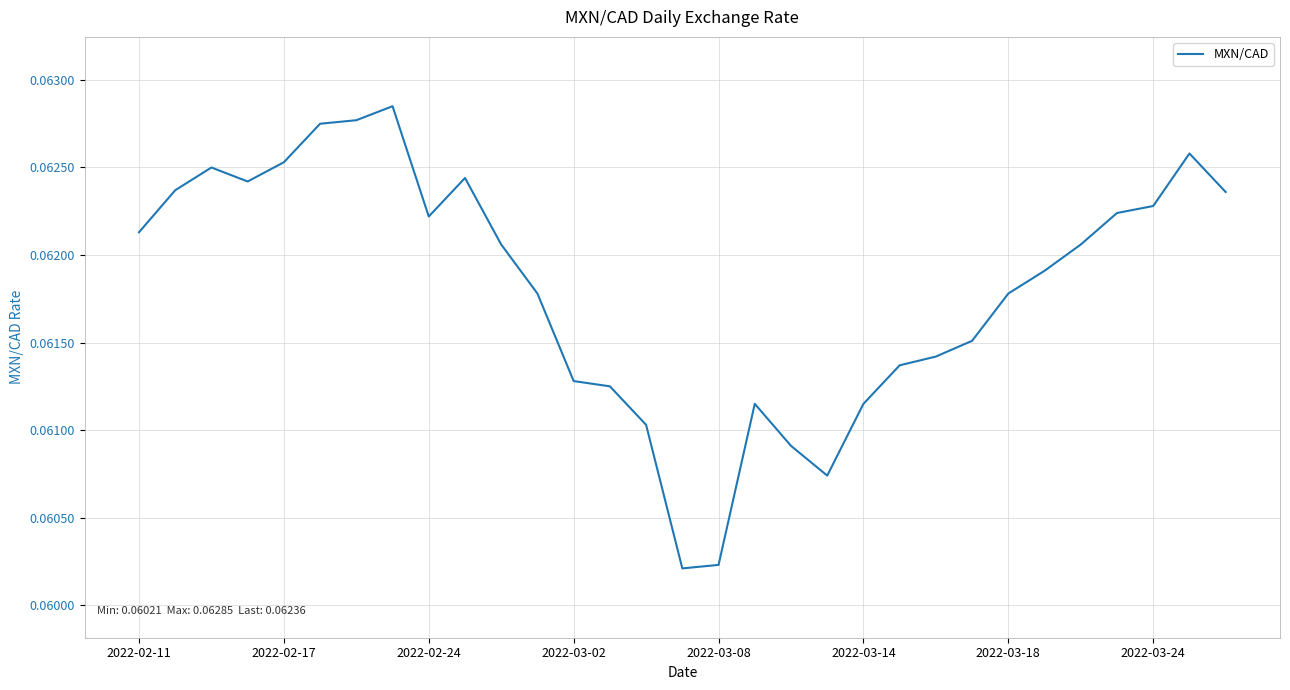

Does the chart display data point markers on the line(s)?

No